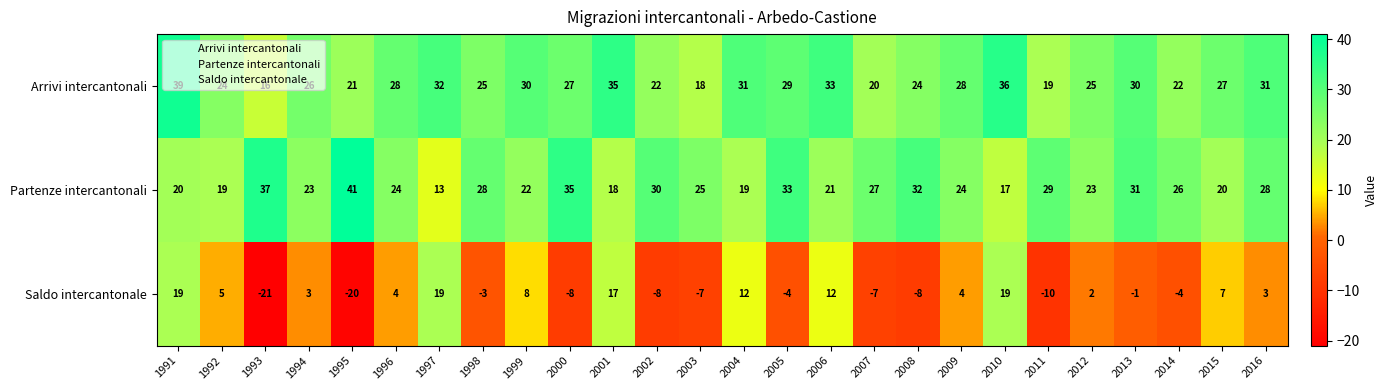

The Partenze intercantonali series shows 34 at 1991. True or false?

False